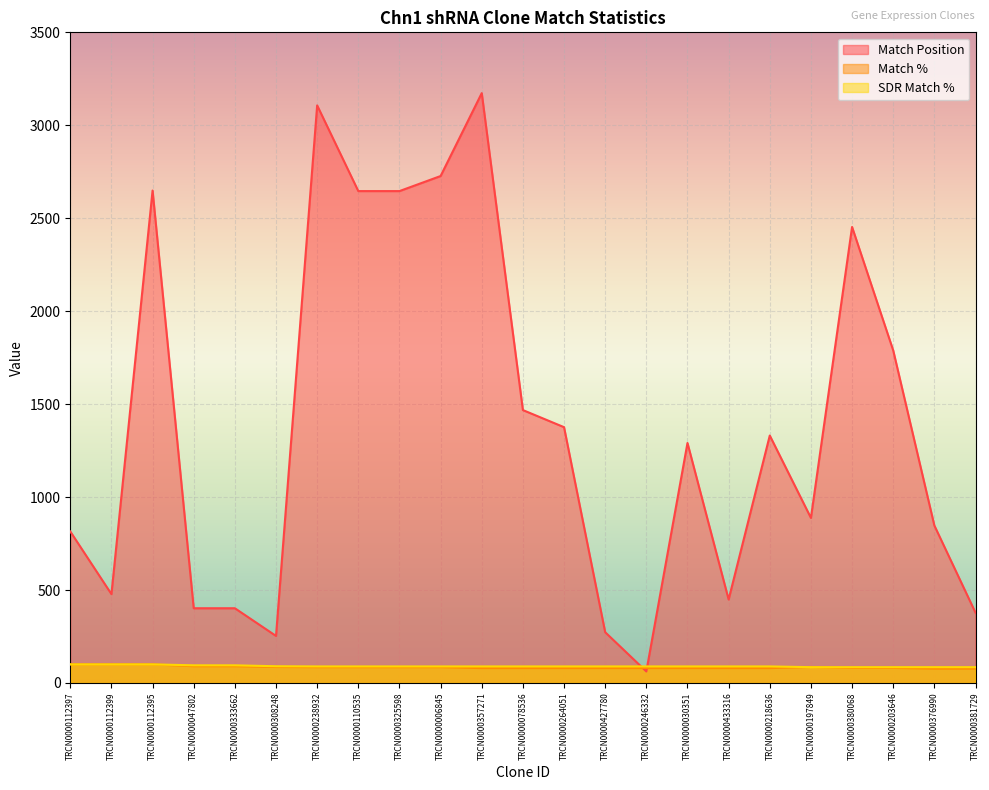

What is the difference between the maximum and second lowest values in the Match Position series?

2920